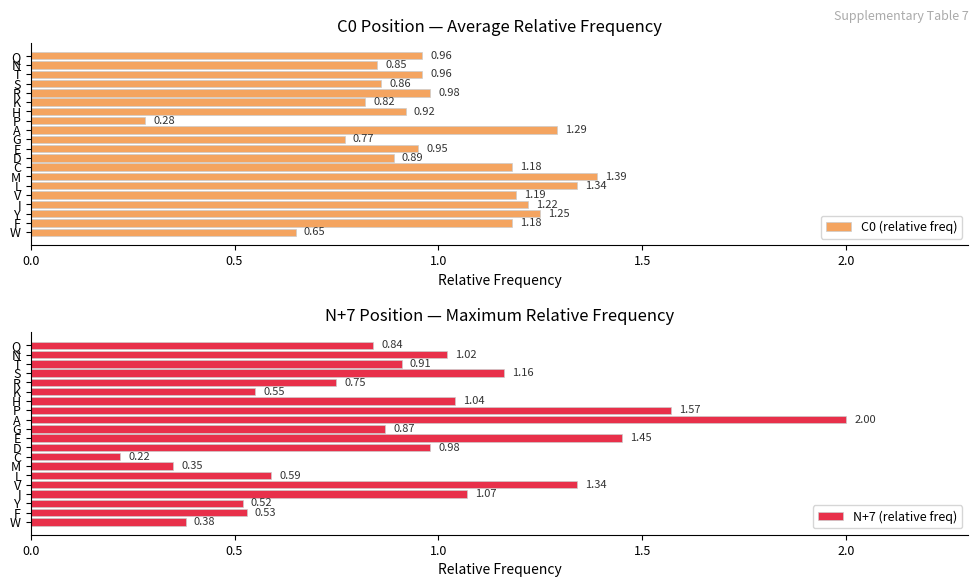

What is the difference between the maximum and minimum values in the C0 (relative freq) series?

1.1